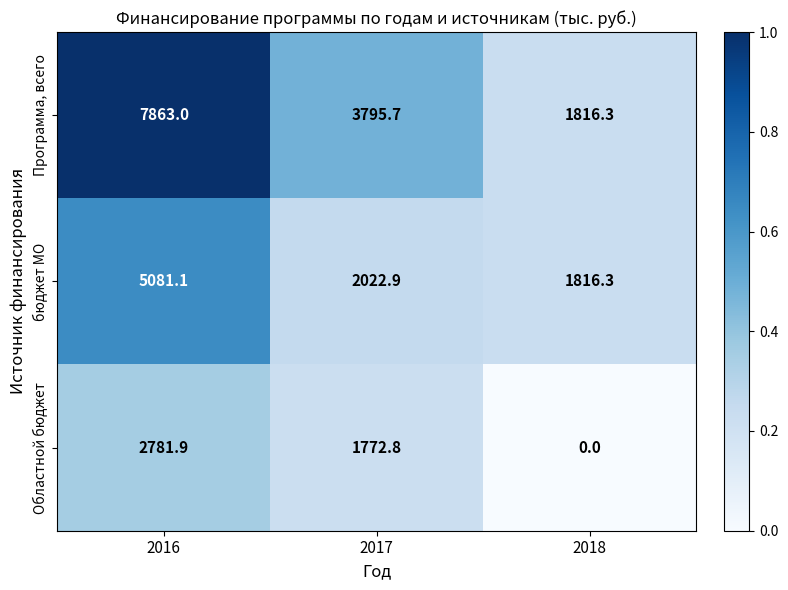

Between 2016 and 2017, which series saw the biggest shift?

Программа, всего